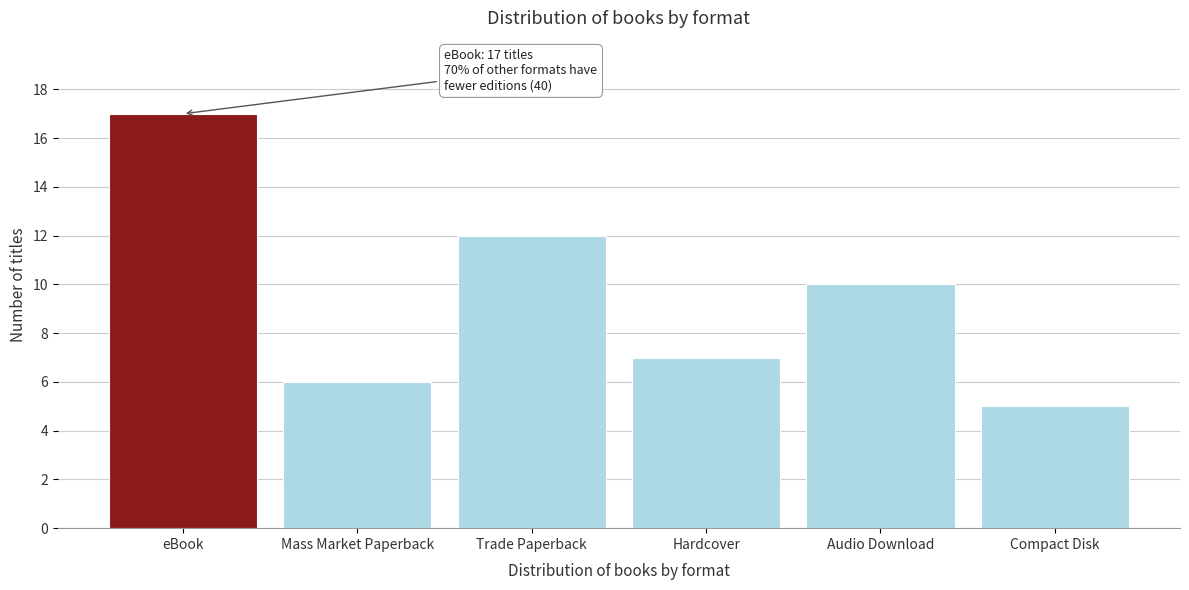

Reading left to right, extract all data points from this chart.

17	6	12	7	10	5